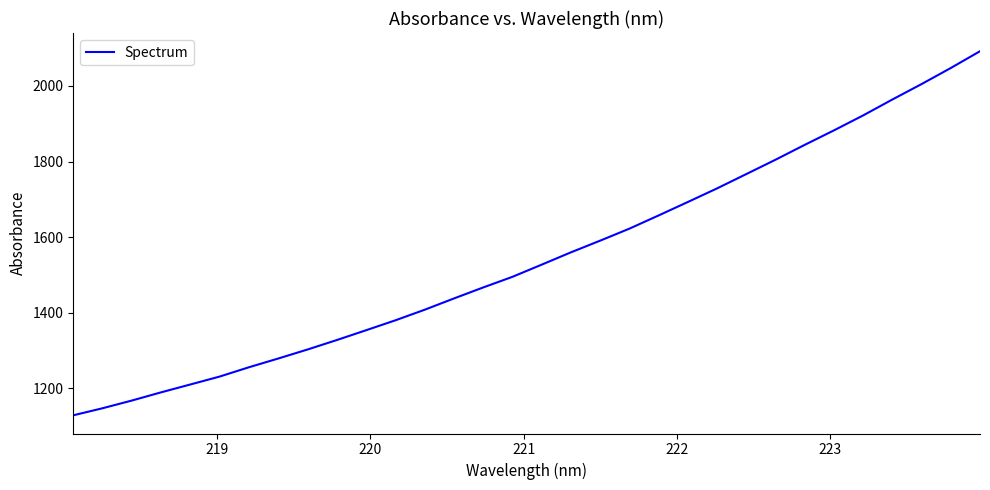

What is the smallest value displayed?

1128.6